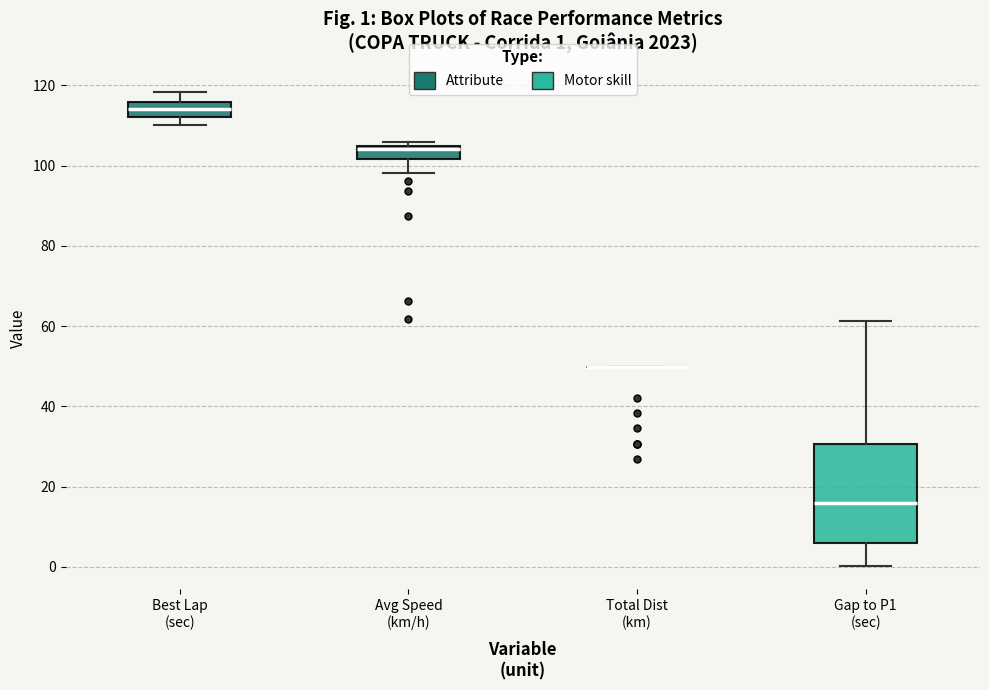

Comparing the boxes themselves (not the whiskers), which one is the tallest?

Gap to P1 (sec)